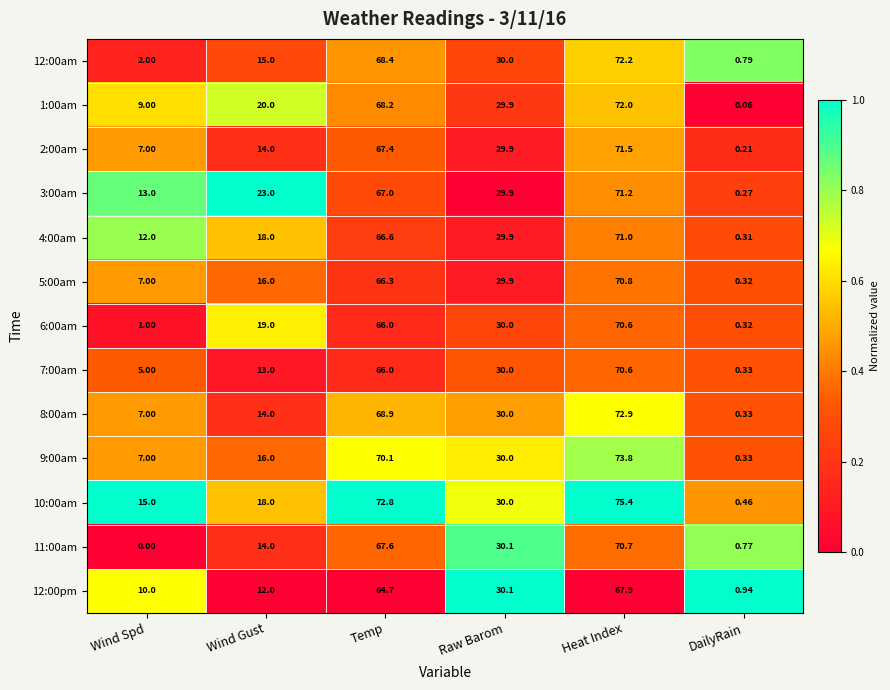

What is the difference between the highest and lowest values at Wind Gust?

11.0